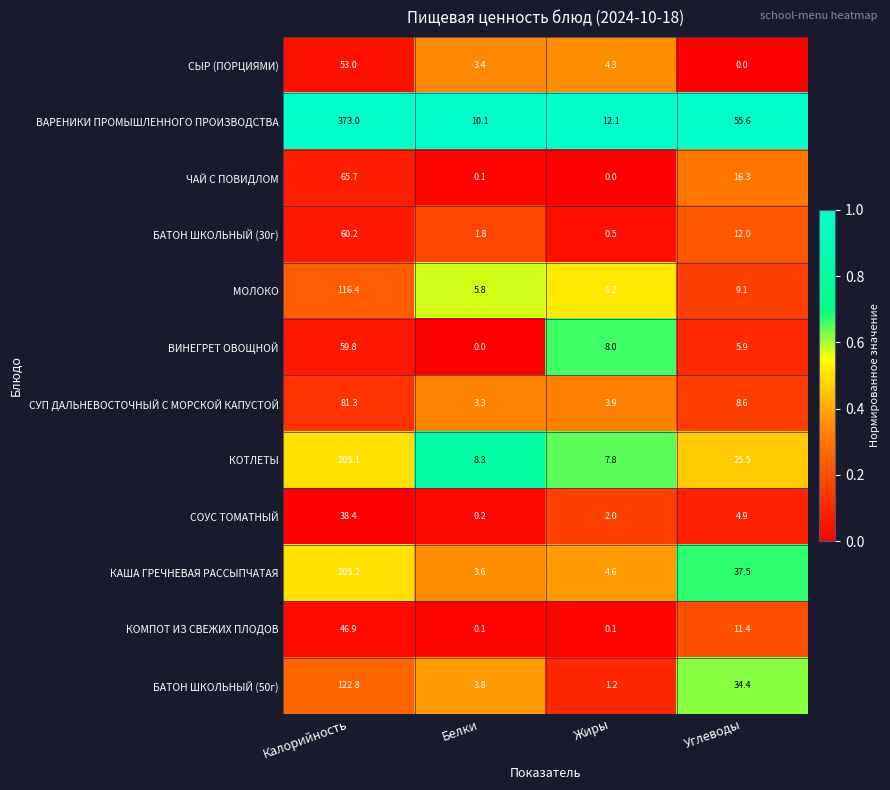

Is the value of КОТЛЕТЫ at Жиры greater than the value of СУП ДАЛЬНЕВОСТОЧНЫЙ С МОРСКОЙ КАПУСТОЙ at Белки?

Yes